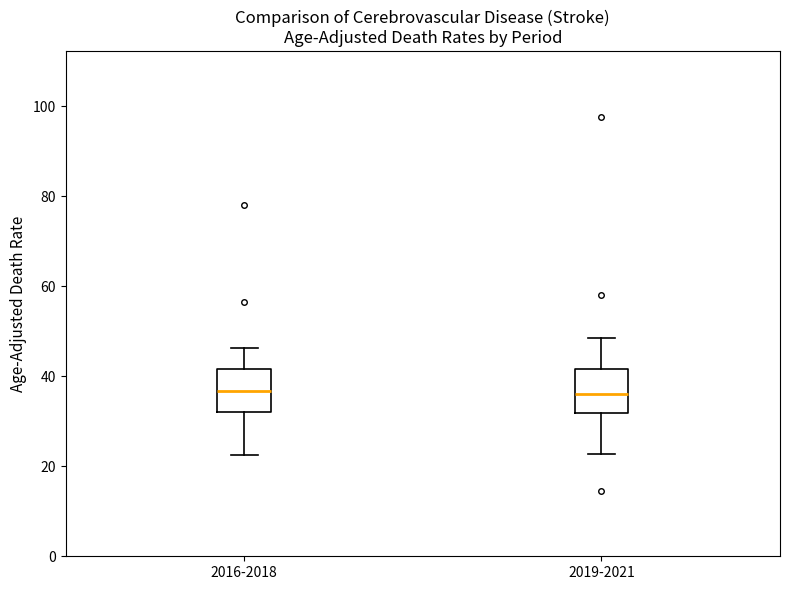

Where does the lower whisker of the box for 2016-2018 end on the y-axis? The values are not printed on the chart, so give them approximately, as read against the axis.

22